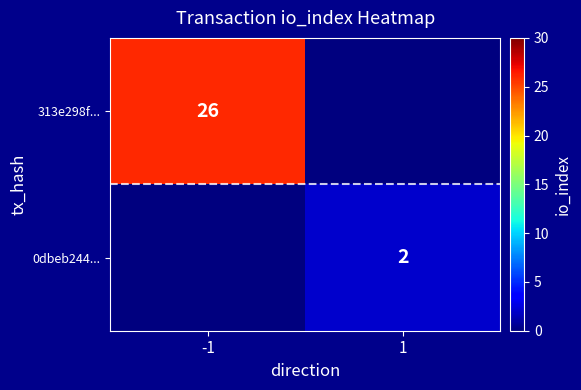

Is it true that 0dbeb244... equals 0 at 1?

False